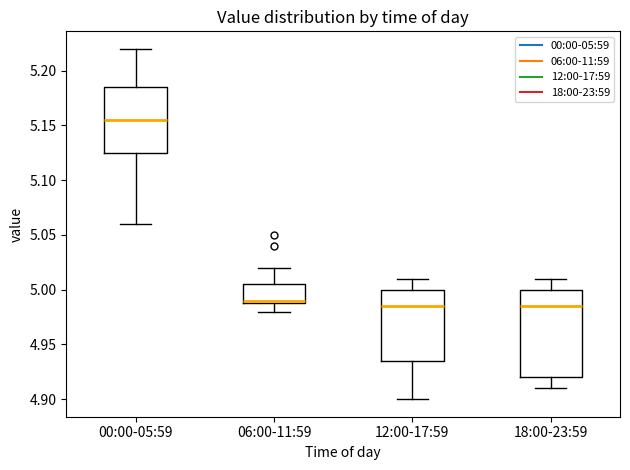

Which box has the highest median line?

00:00-05:59